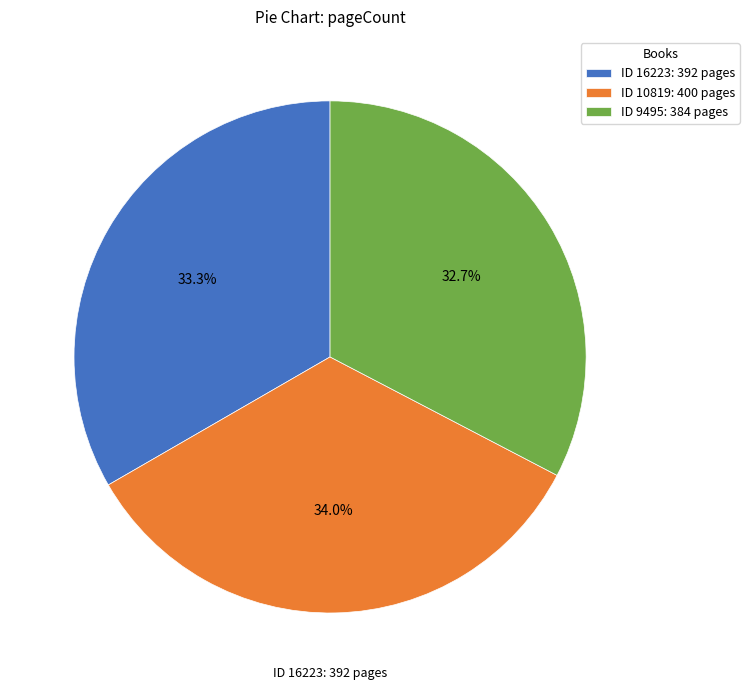

Rank the categories by value from highest to lowest.

ID 10819: 400 pages, ID 16223: 392 pages, ID 9495: 384 pages